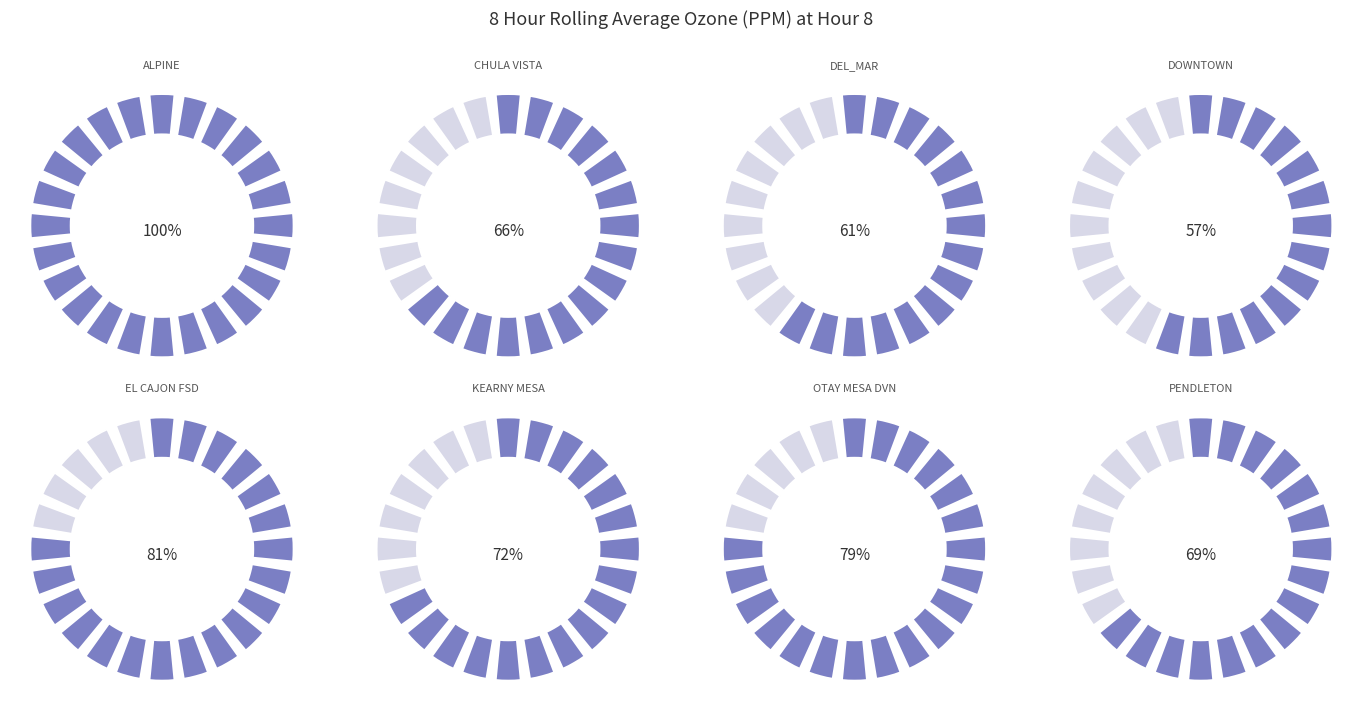

True or false: ALPINE accounts for 17% of the total.

True